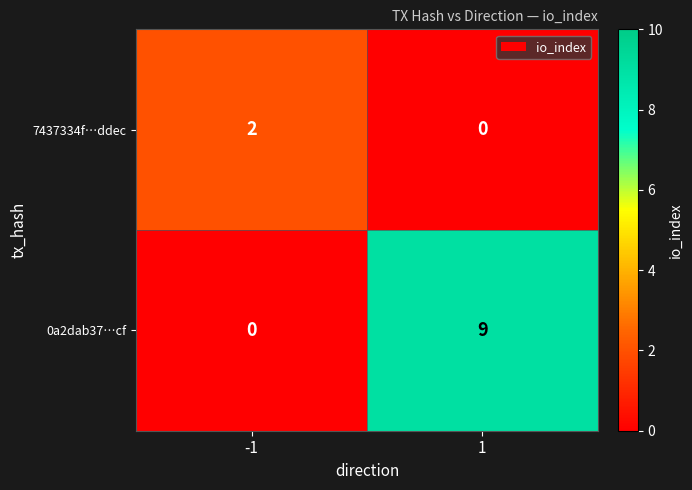

Reading left to right, extract all data points from this chart.

7437334f…ddec: -1=2	1=0
0a2dab37…cf: -1=0	1=9